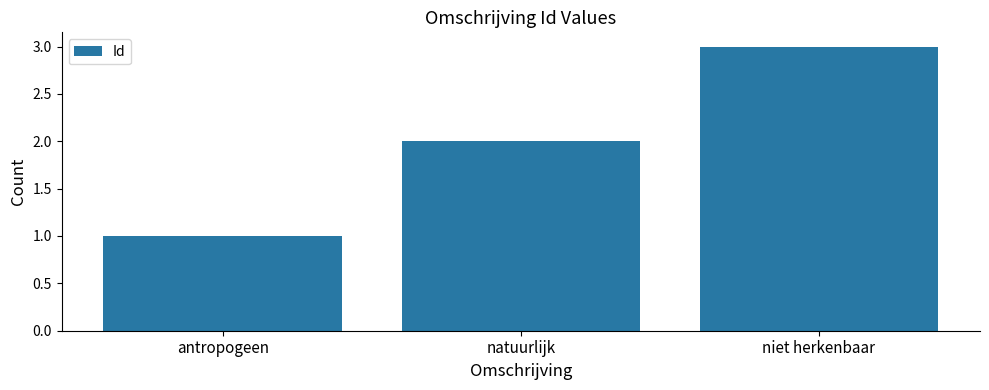

What position from the right is antropogeen?

3